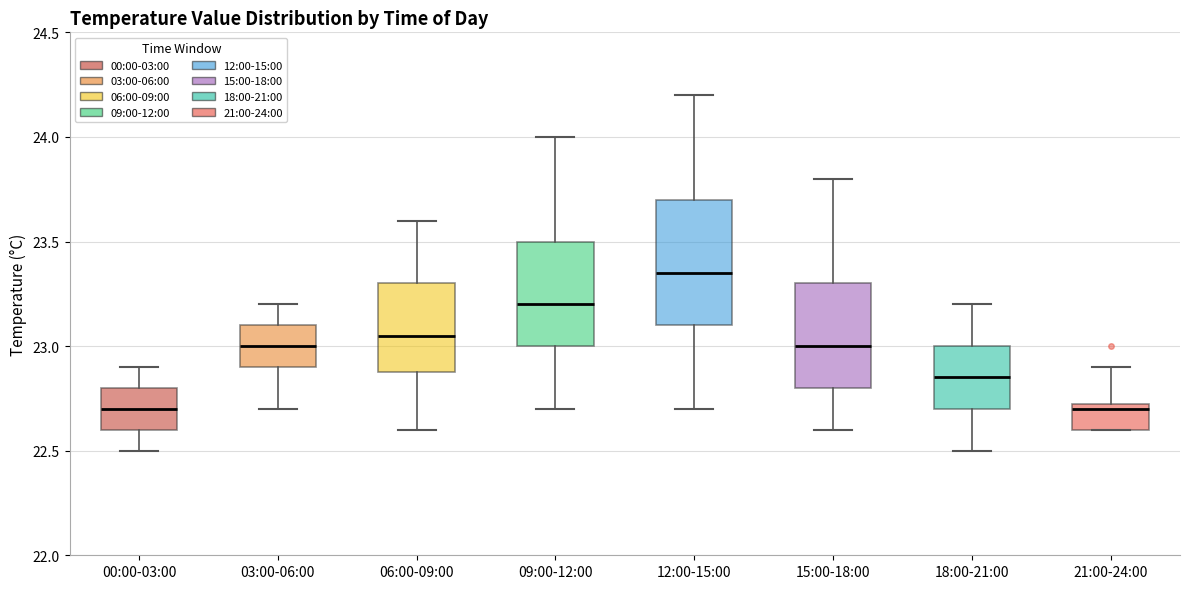

Reading left to right, read every box against the y-axis: the position of its median line, the range the box covers, and the ends of its whiskers. The values are not printed on the chart, so give them approximately, as read against the axis.

00:00-03:00: median 22.70, box 22.60 to 22.80, whiskers 22.50 to 22.90
03:00-06:00: median 23.00, box 22.90 to 23.10, whiskers 22.70 to 23.20
06:00-09:00: median 23.05, box 22.90 to 23.30, whiskers 22.60 to 23.60
09:00-12:00: median 23.20, box 23.00 to 23.50, whiskers 22.70 to 24.00
12:00-15:00: median 23.35, box 23.10 to 23.70, whiskers 22.70 to 24.20
15:00-18:00: median 23.00, box 22.80 to 23.30, whiskers 22.60 to 23.80
18:00-21:00: median 22.85, box 22.70 to 23.00, whiskers 22.50 to 23.20
21:00-24:00: median 22.70, box 22.60 to 22.75, whiskers 22.60 to 22.90